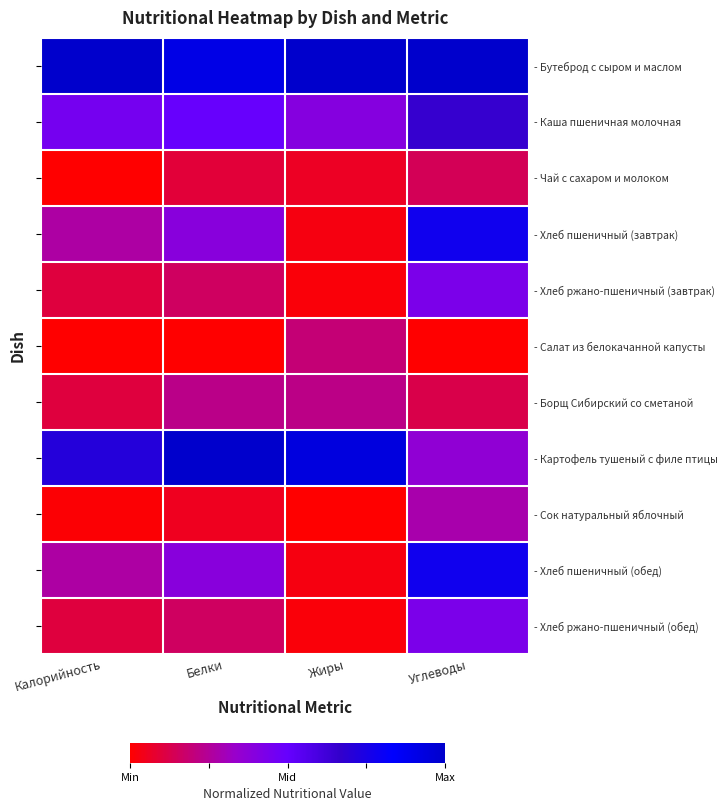

What is the difference between the highest and lowest values at Калорийность?

1.0